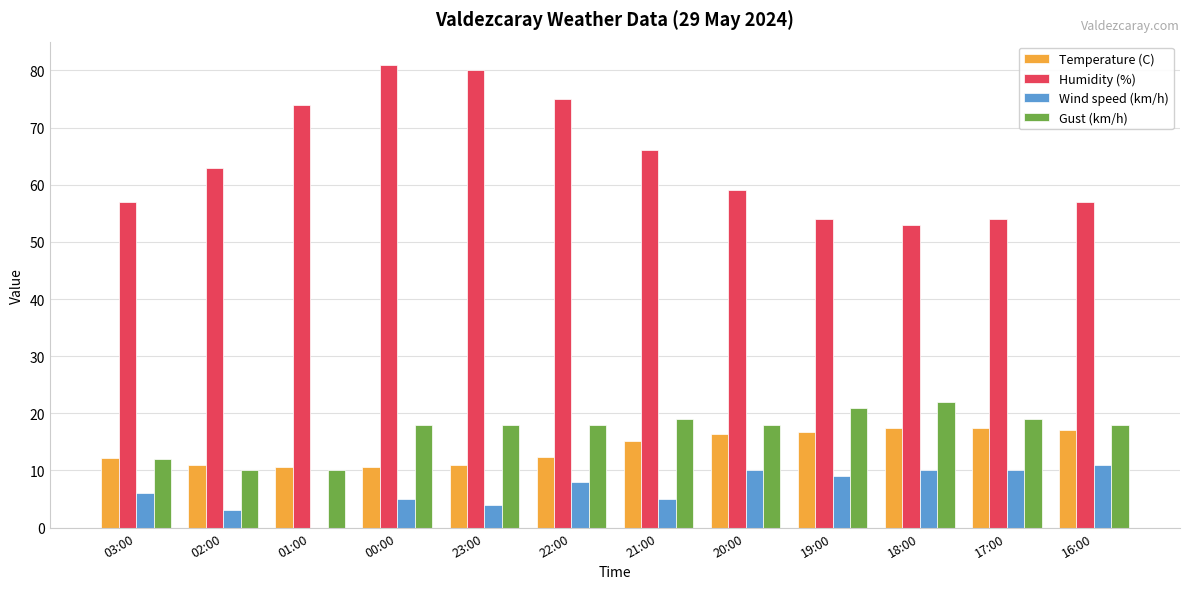

What is the average value of the Wind speed (km/h) series?

6.8